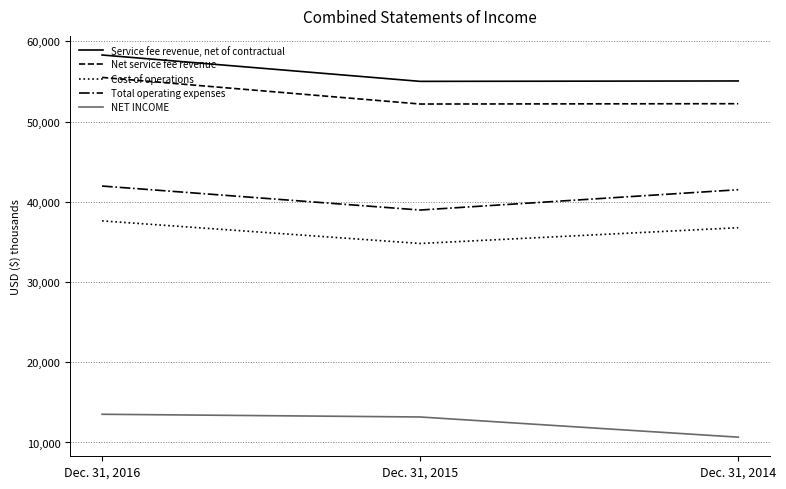

The Cost of operations series shows 9902 at Dec. 31, 2016. True or false?

False